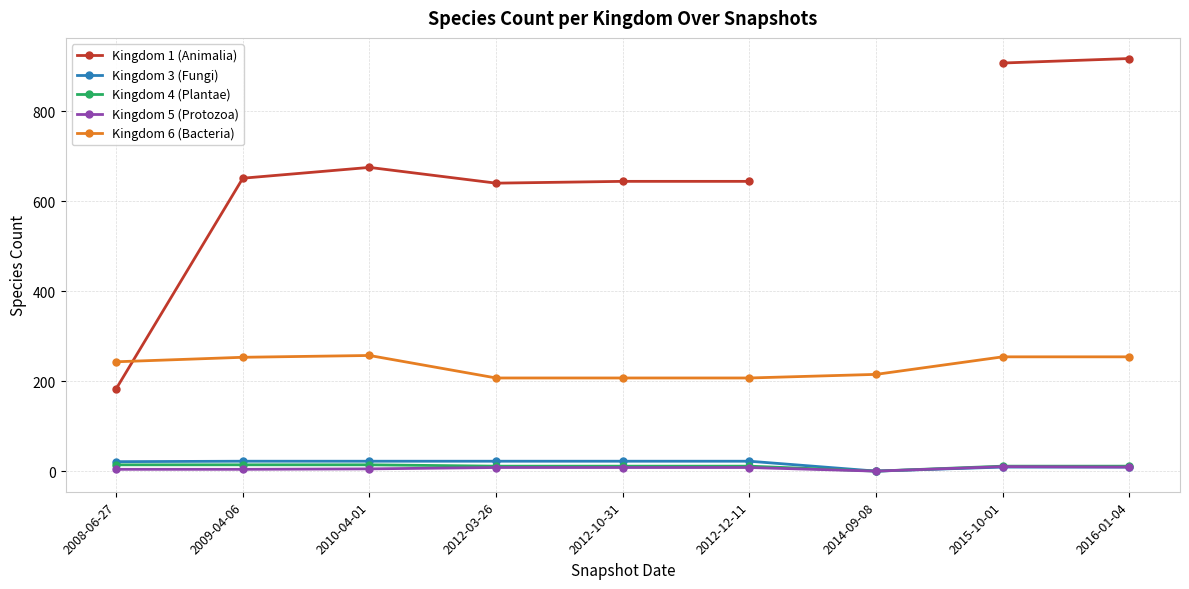

The Kingdom 5 (Protozoa) series shows 8.0 at 2012-03-26. True or false?

True